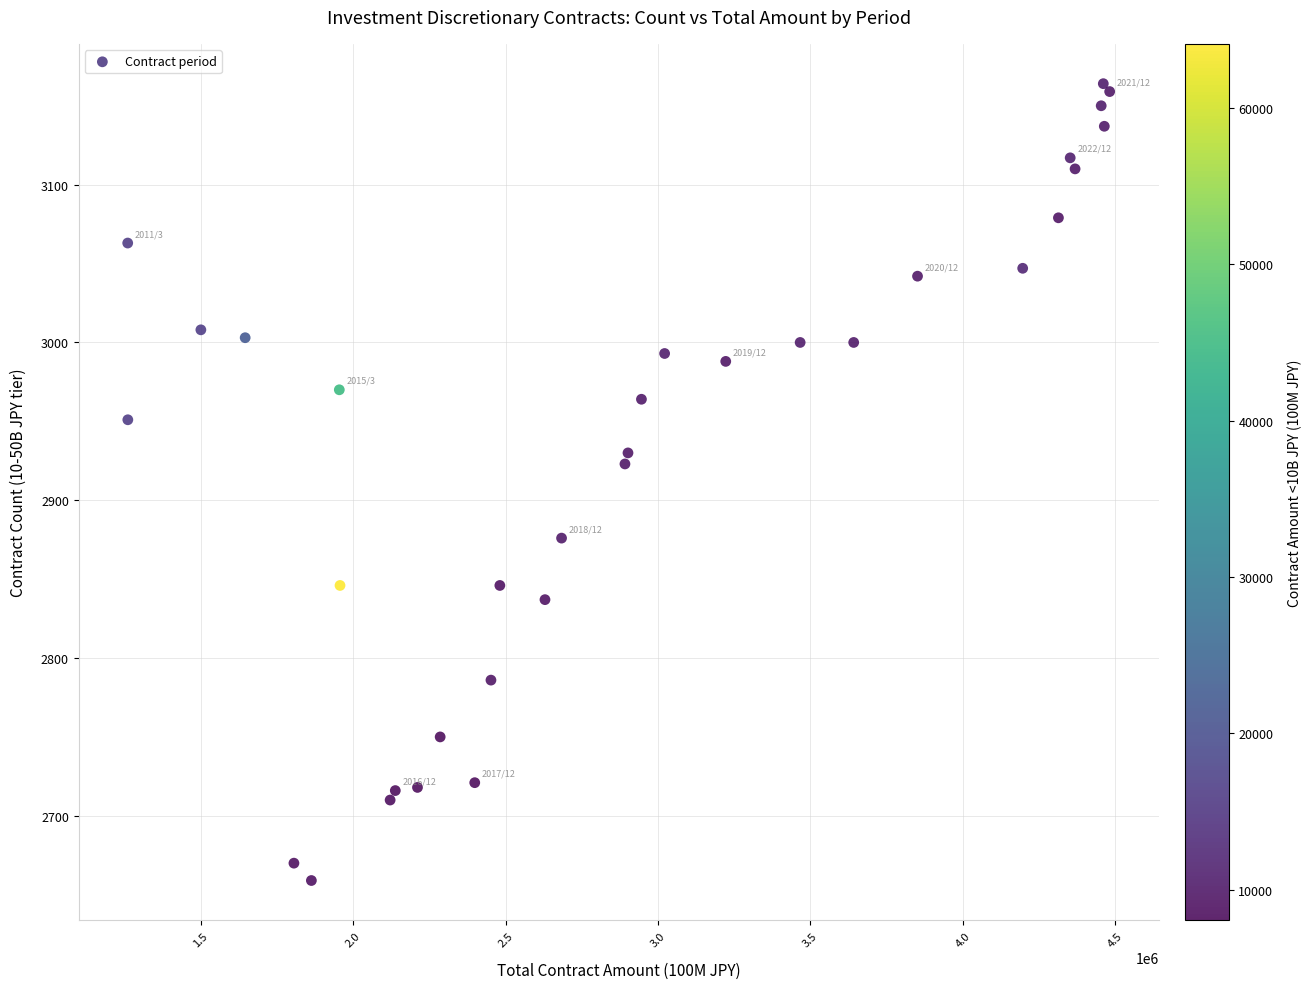

What Y value in the scatter plot is closest to 2911?

2923